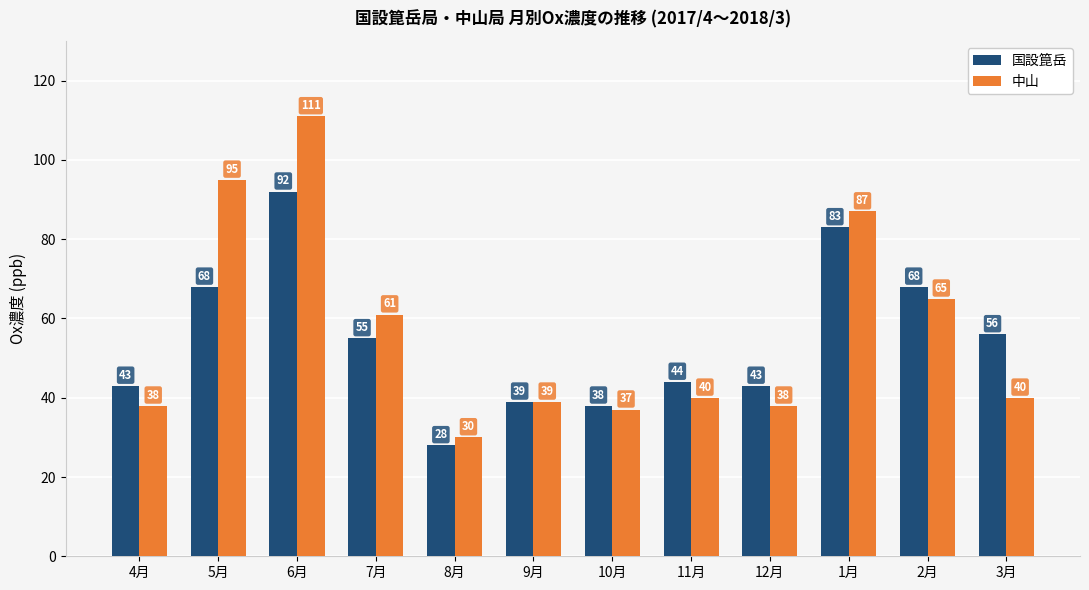

The value of 国設箟岳 at 2月 is 68. True or false?

True